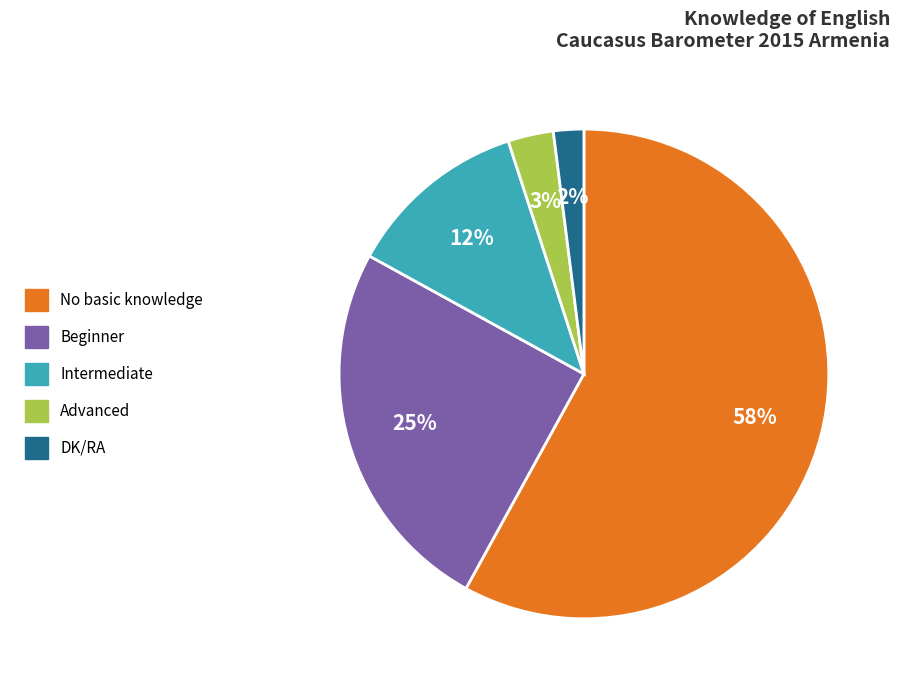

To the nearest percent, what portion does Advanced represent?

3%